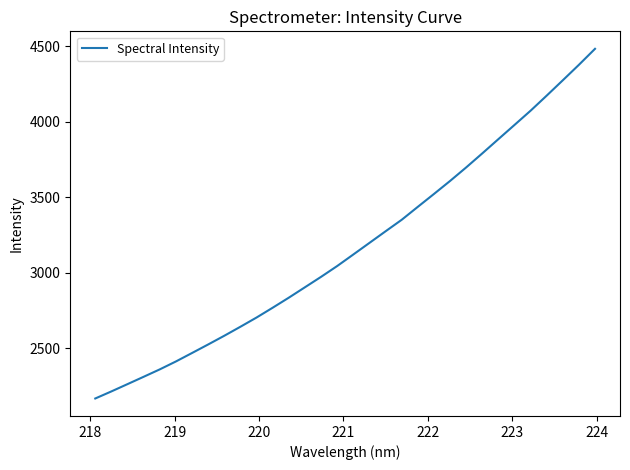

What is the difference between the maximum and minimum values?

2316.5